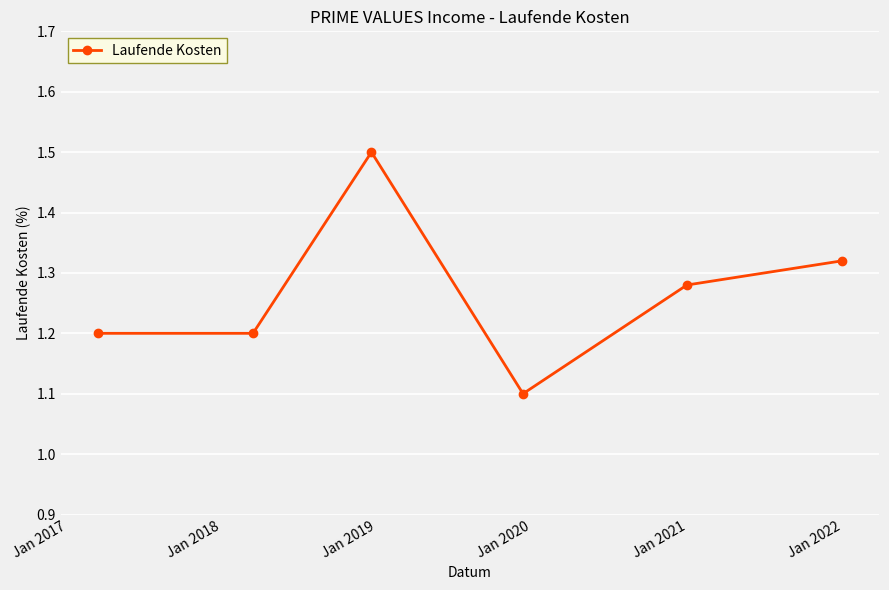

What is the minimum value shown in the chart?

1.1